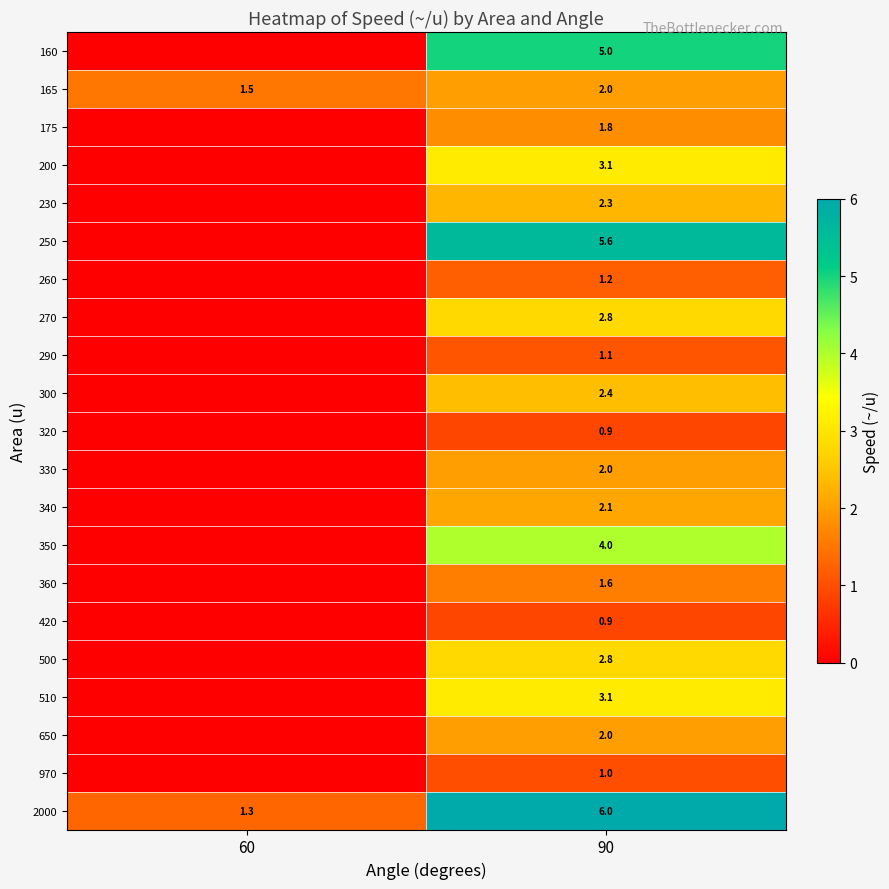

What is the spread (max minus min) of values at 90?

5.1